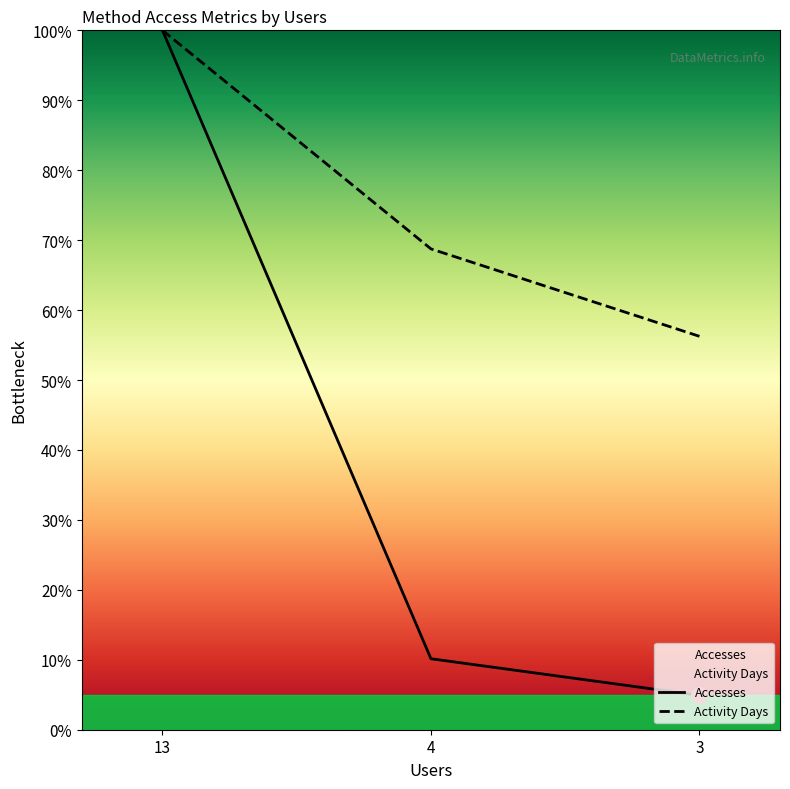

What is the total value across all series at 4?

78.9